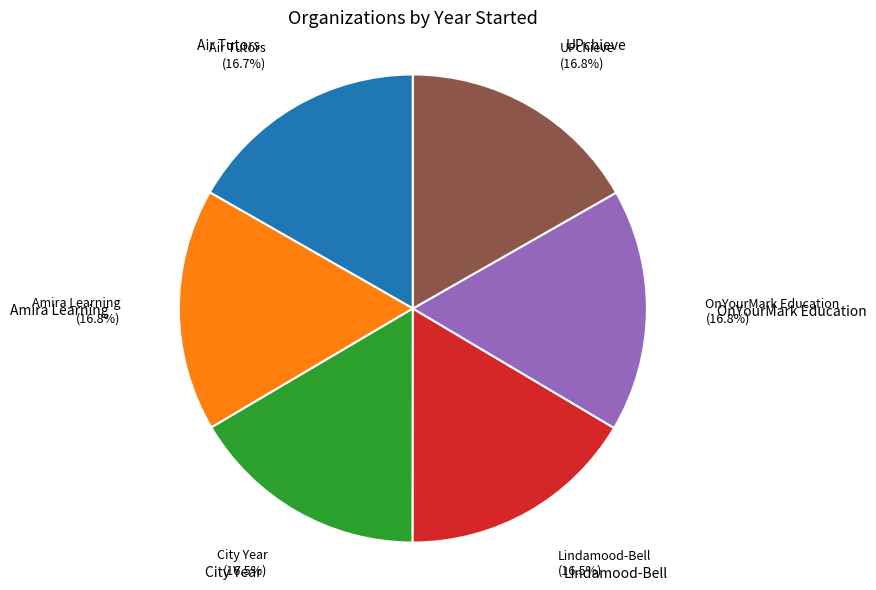

Approximately how many times larger is the value at City Year compared to OnYourMark Education?

1.0